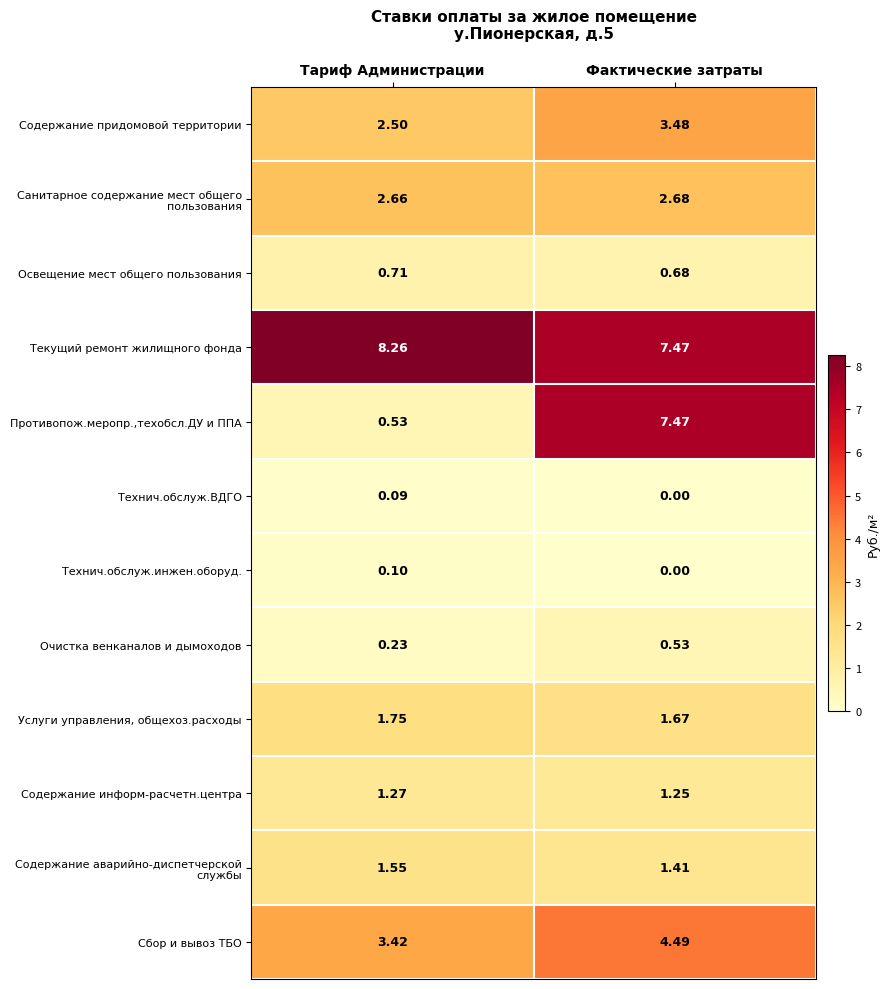

At which label is Освещение мест общего пользования closest to 0?

Фактические затраты